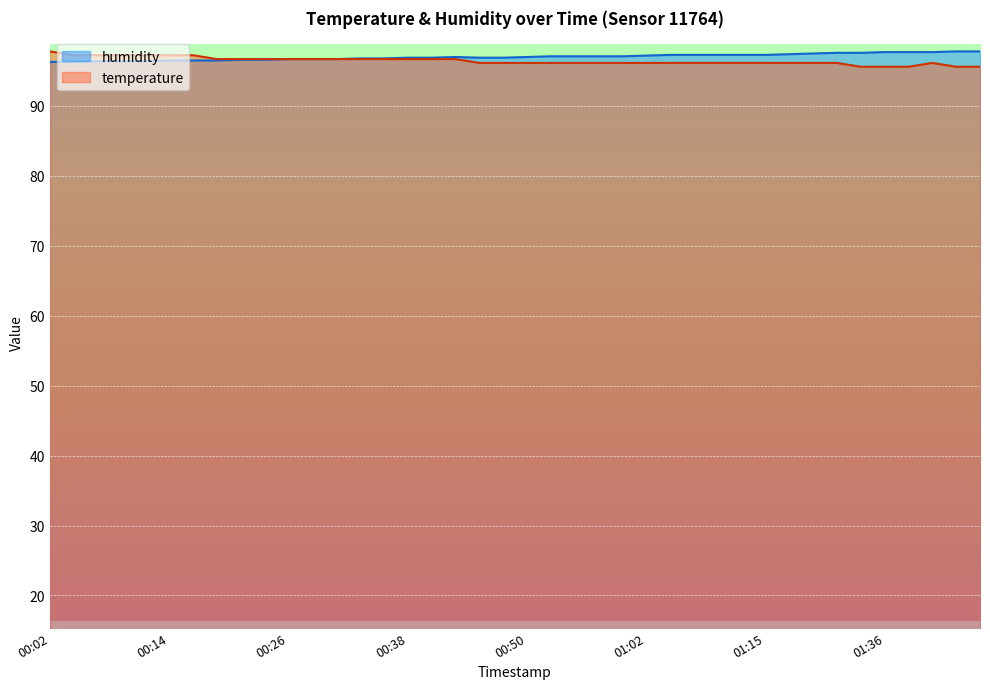

What is the difference between the second highest and second lowest values in the temperature series?

1.6